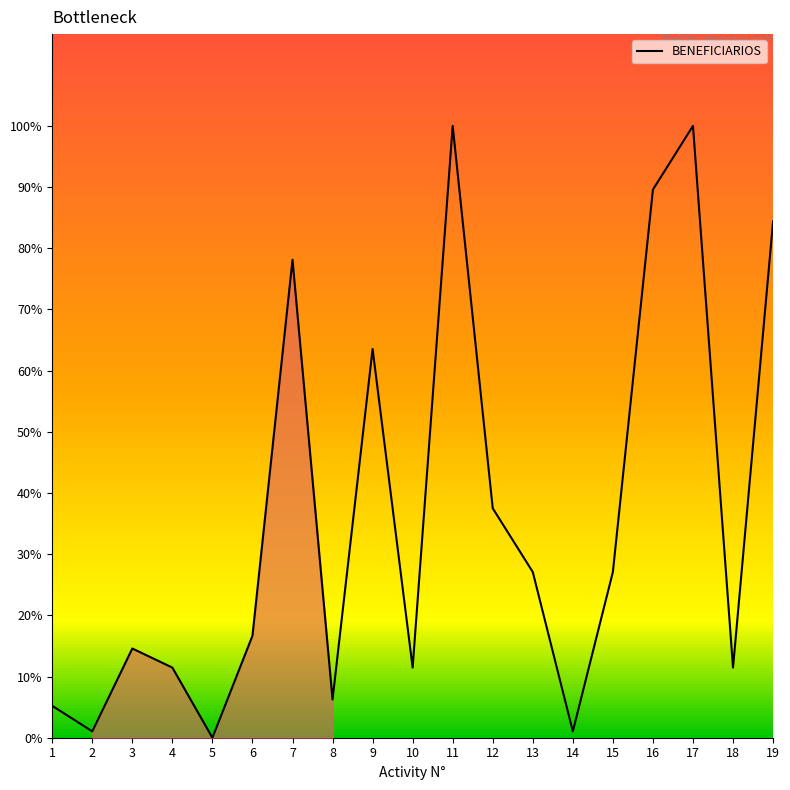

What is the sum of all values?

686.5